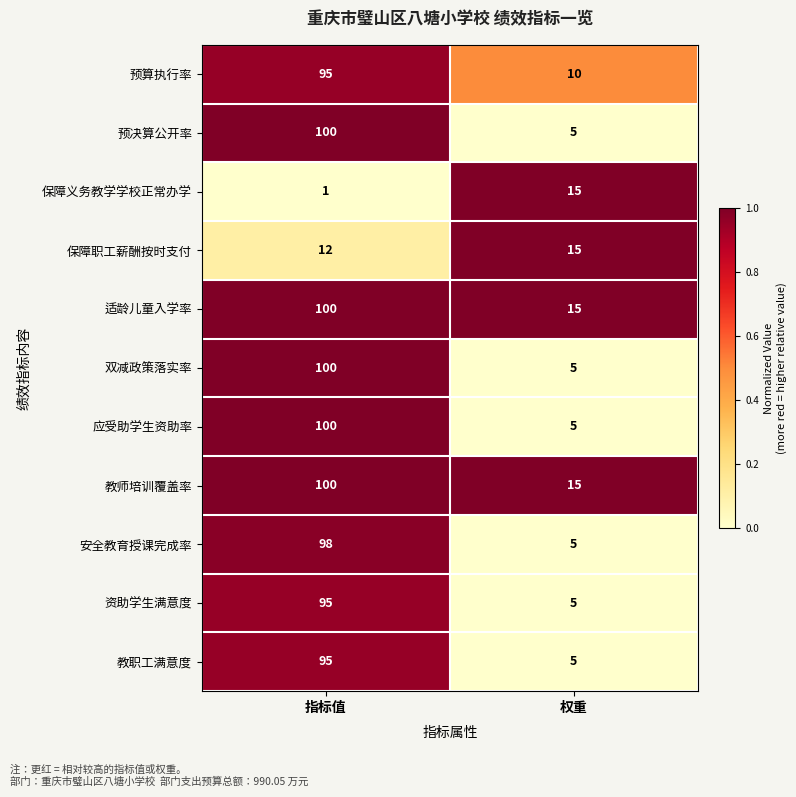

Count the number of categories in the chart.

2